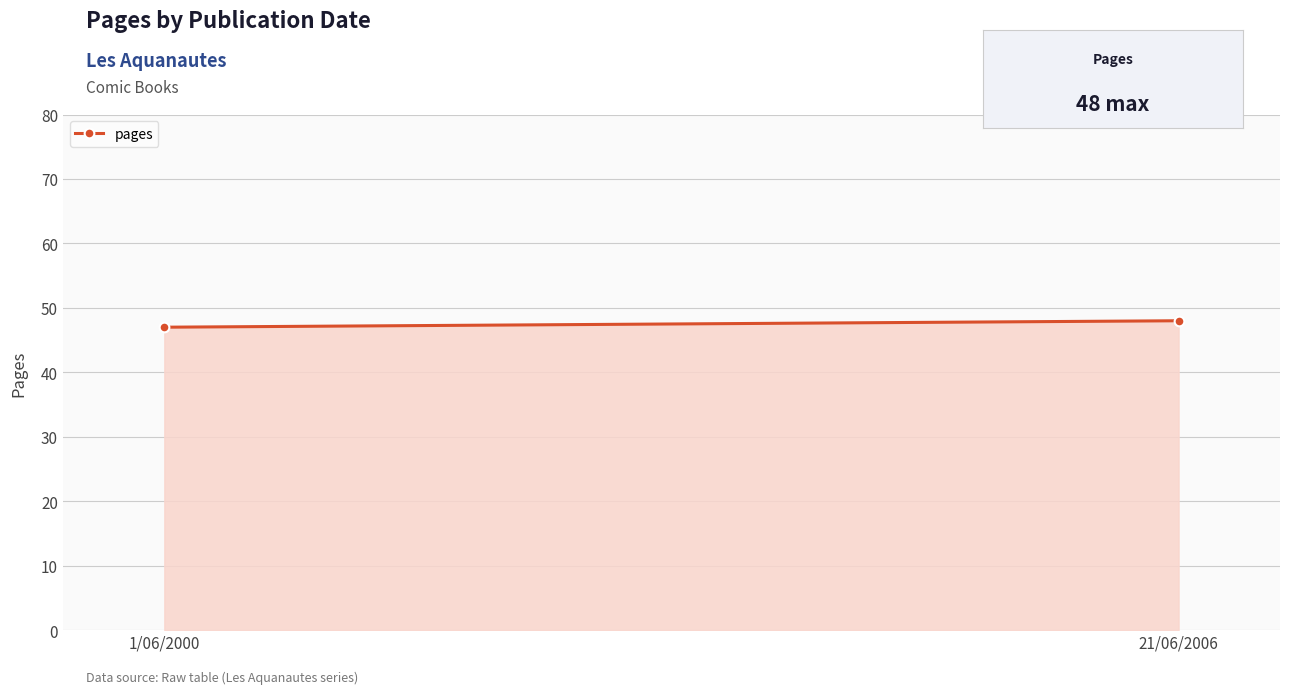

What position from the right is 1/06/2000?

2